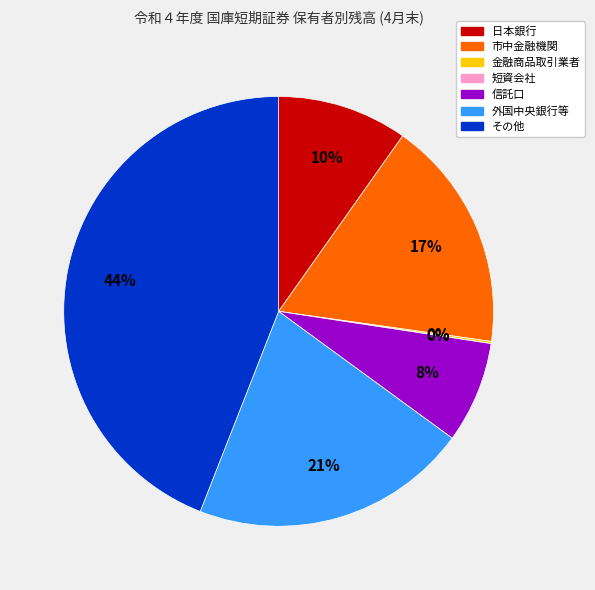

To the nearest percent, what is the difference between the largest and smallest slice percentages?

44%